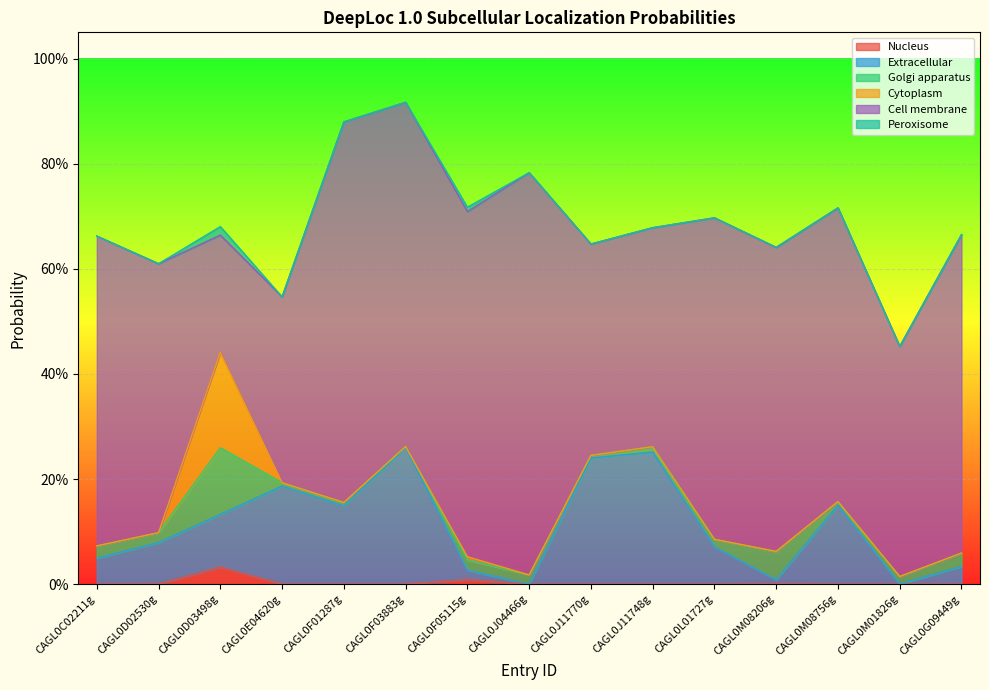

How many distinct data groups are displayed?

6